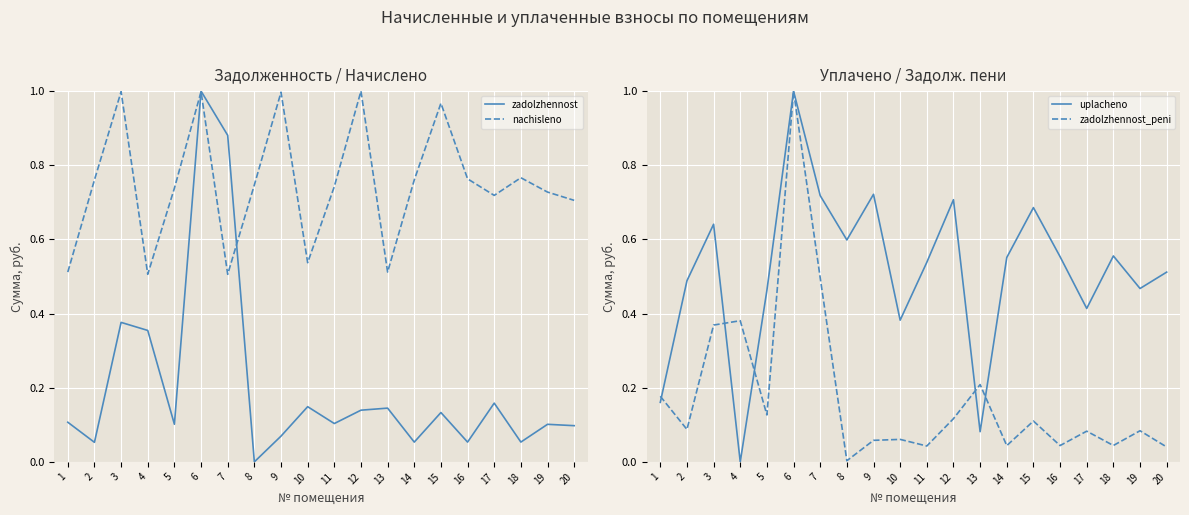

The value of uplacheno at 2 is 0.5. True or false?

True